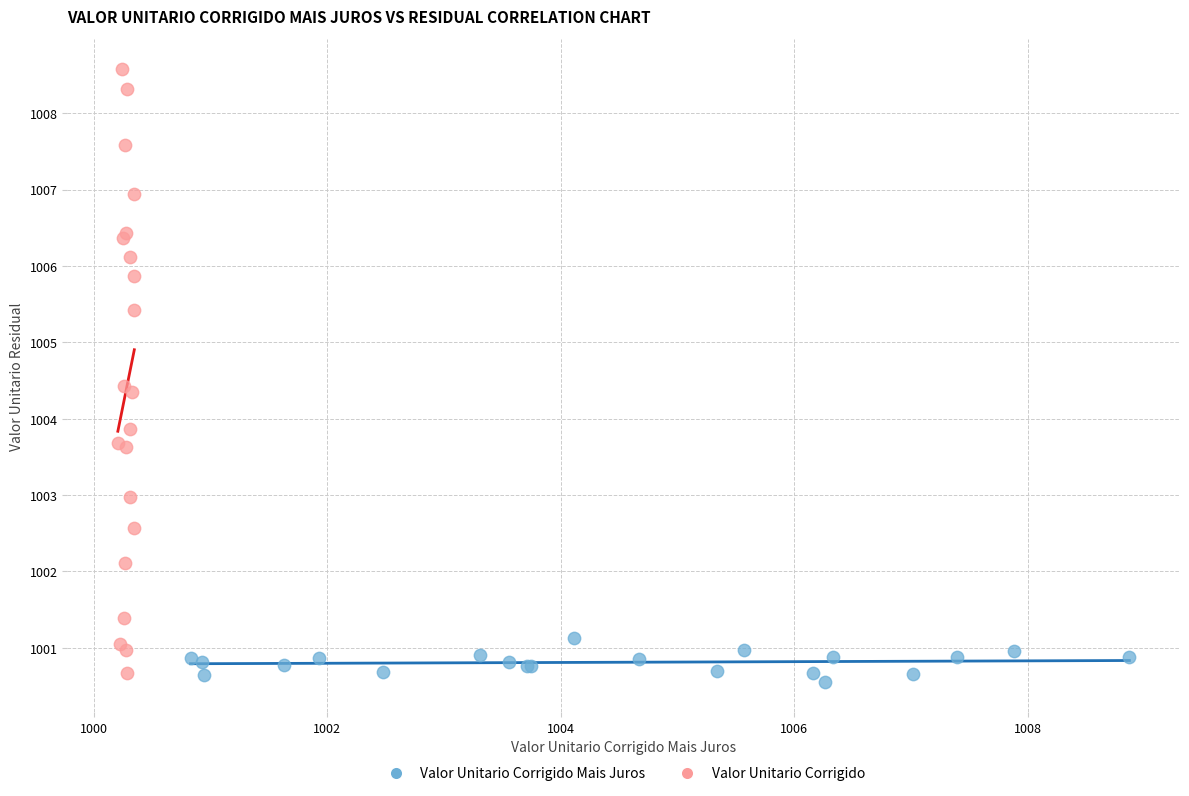

Which series has the widest spread of Y values?

Valor Unitario Corrigido